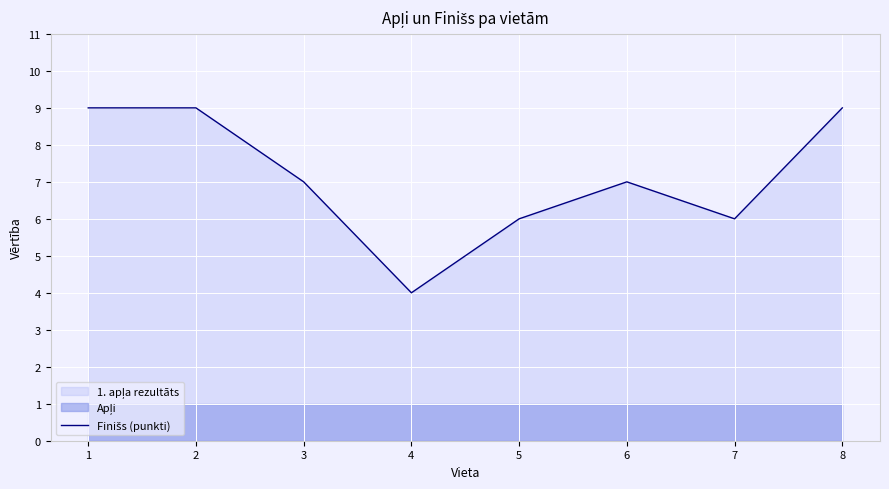

Which label corresponds to the smallest value in the chart?

4